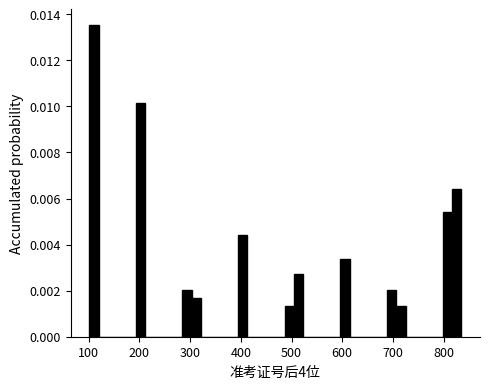

Read against the x-axis, roughly where is the centre of the tallest bar?

110